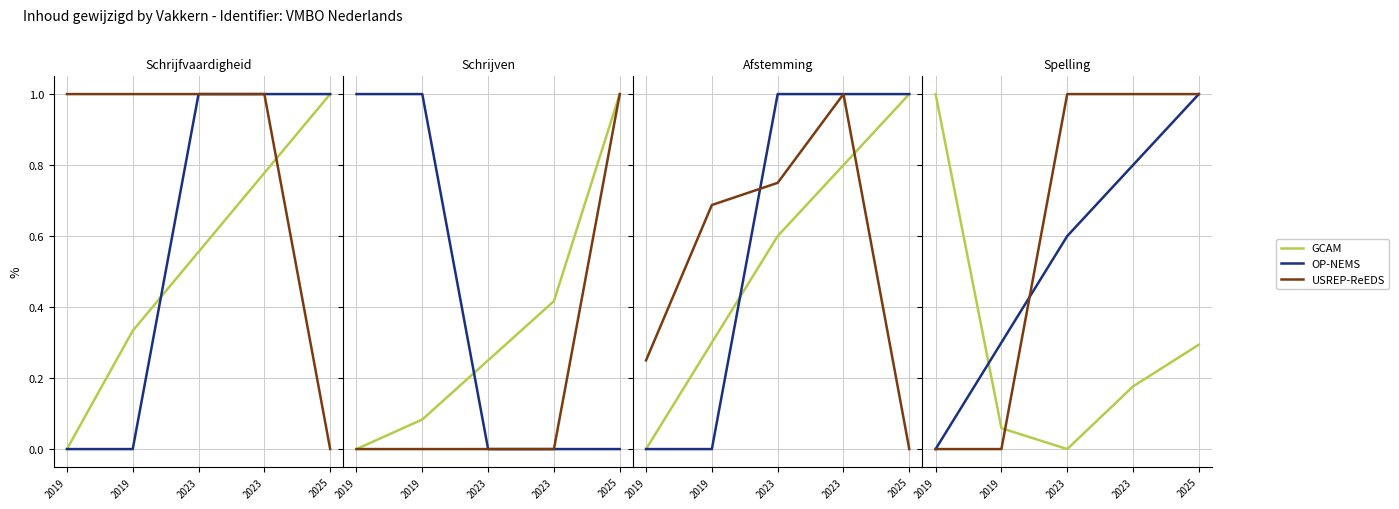

At which category is the sum across all series the highest?

2025